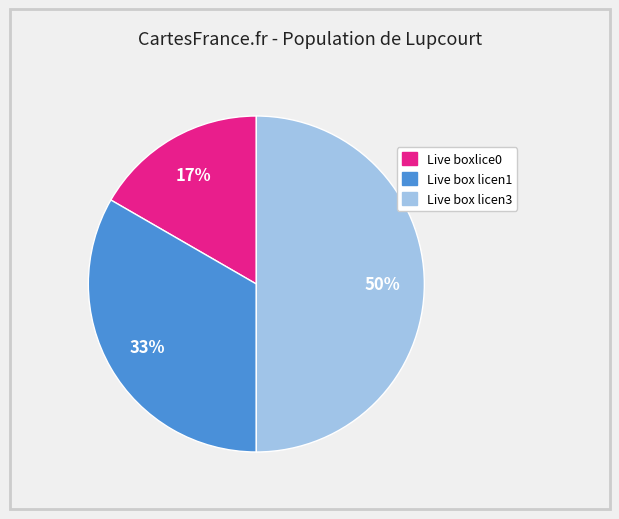

Which has a higher value, Live boxlice0 or Live box licen3?

Live box licen3